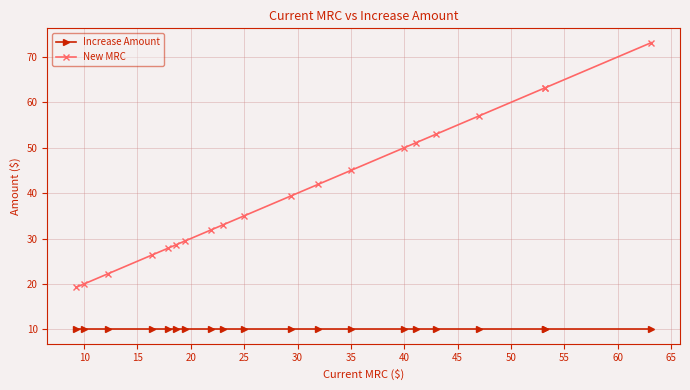

The value of New MRC at 20 is 45.5. True or false?

False